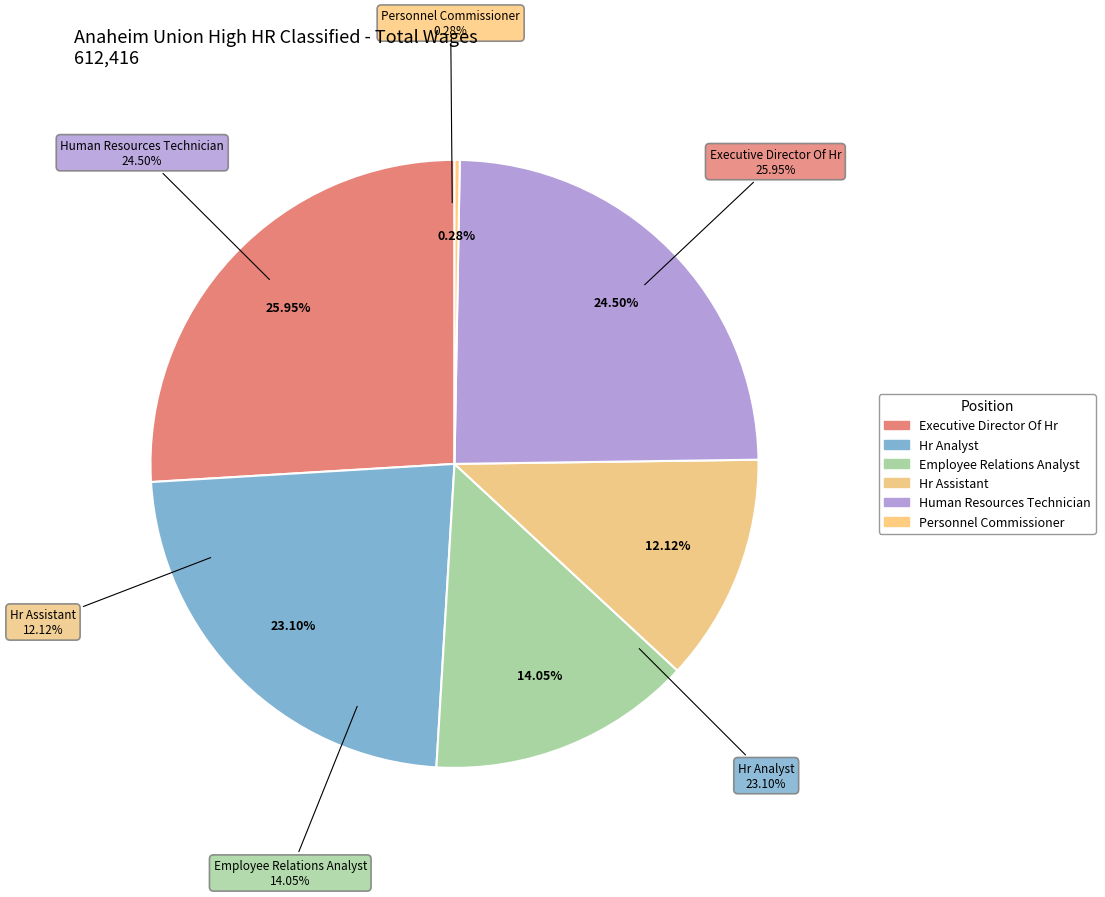

What is the change in value from Employee Relations Analyst to Hr Assistant?

-11838